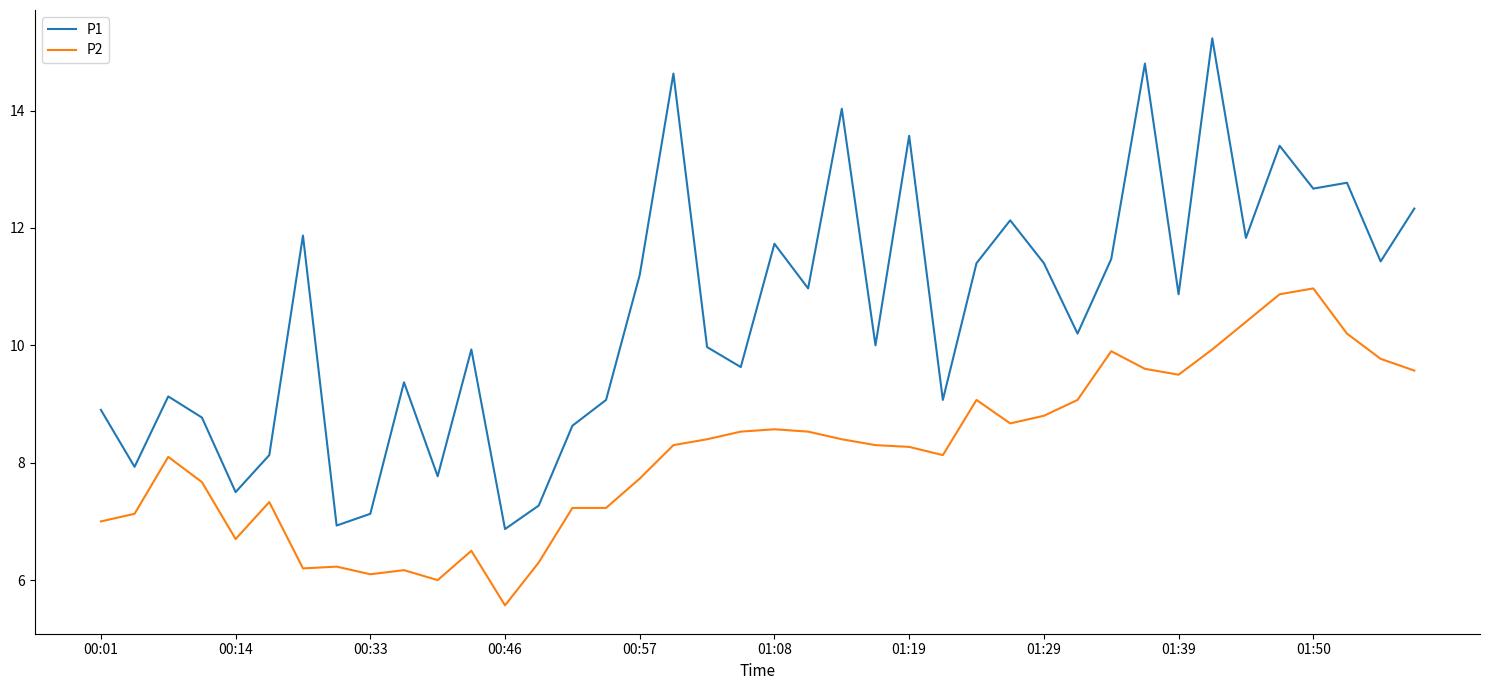

Which series has the largest total across all categories?

P1